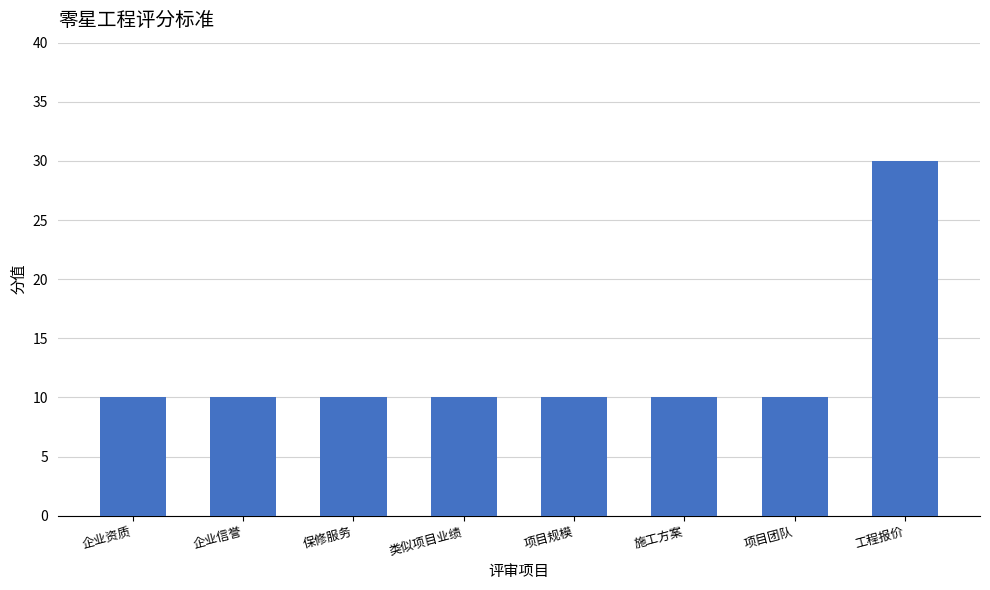

The chart shows a value of 6 at 类似项目业绩. True or false?

False